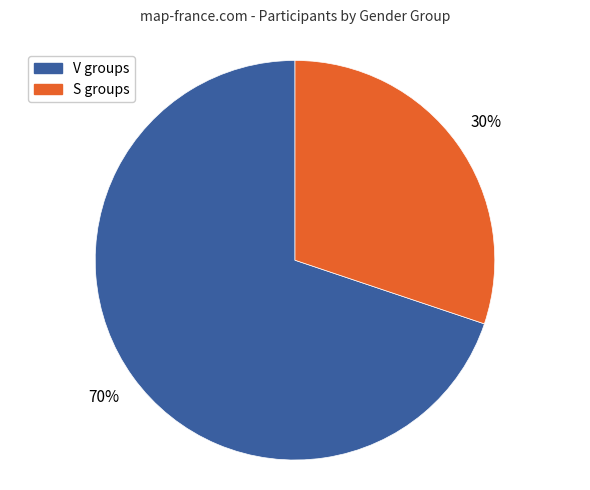

To the nearest percent, what is the difference between the largest and smallest slice percentages?

40%